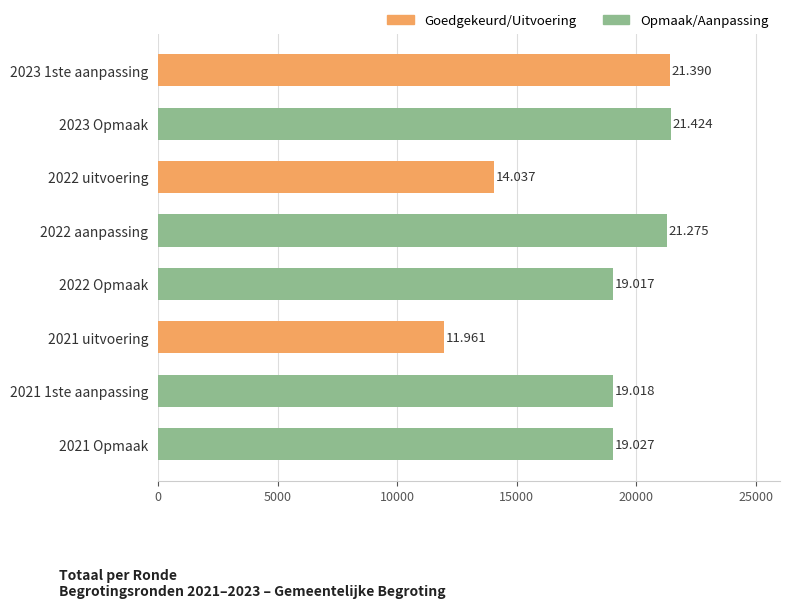

Are the bars horizontal?

Yes